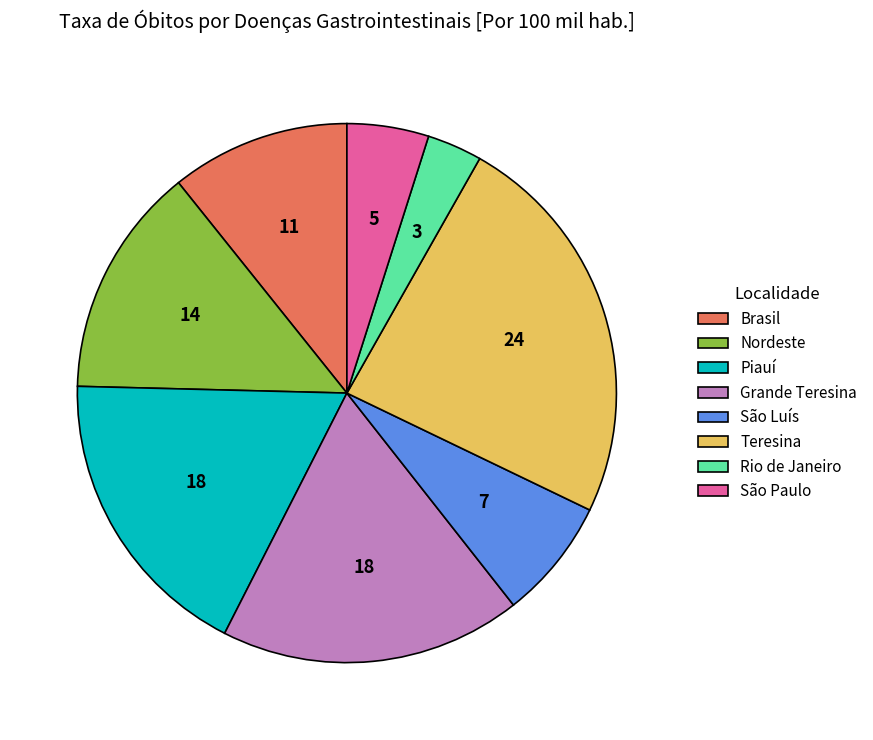

Does São Luís represent more than half of the total?

No